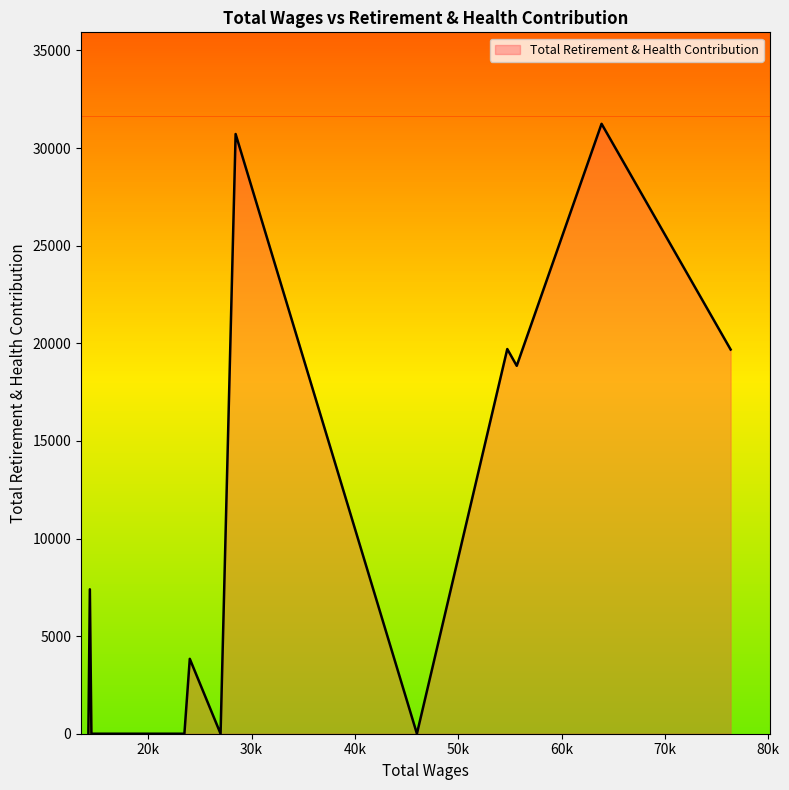

True or false: the data has more than 1 interior local peaks.

True